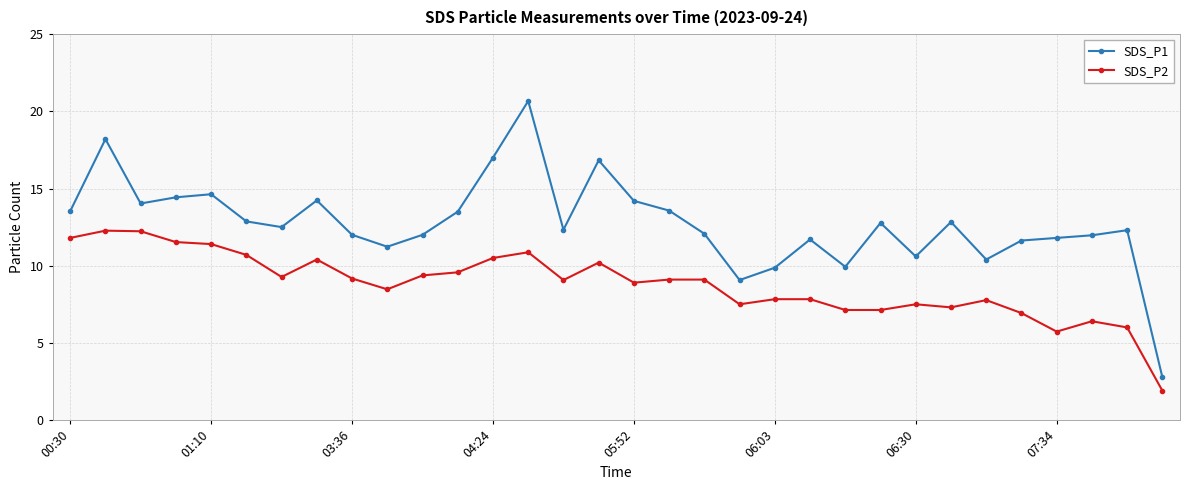

In SDS_P1, how many points are lower than both neighbors (excluding endpoints)?

8